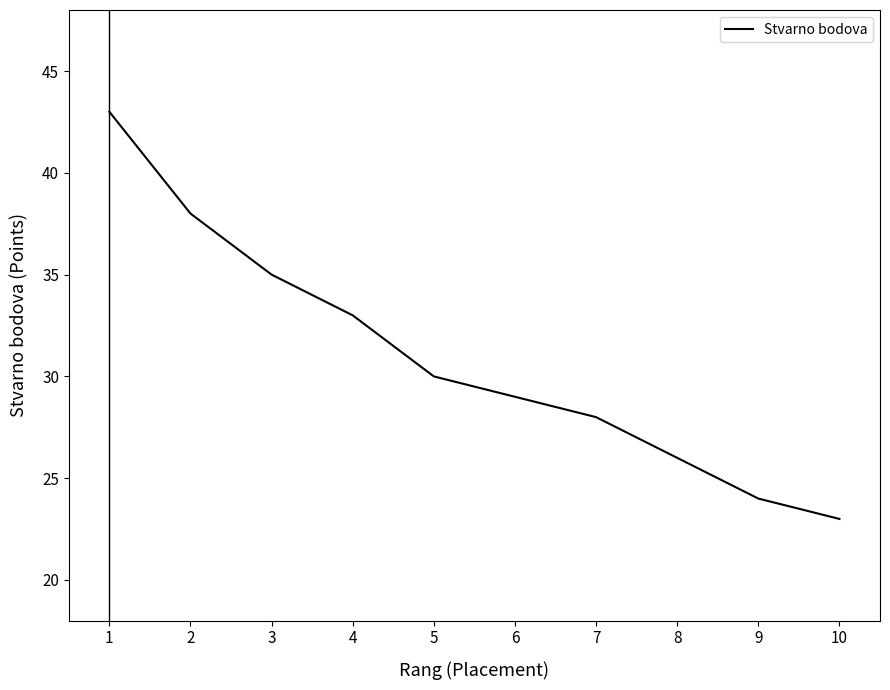

How many data points are less than 30?

5